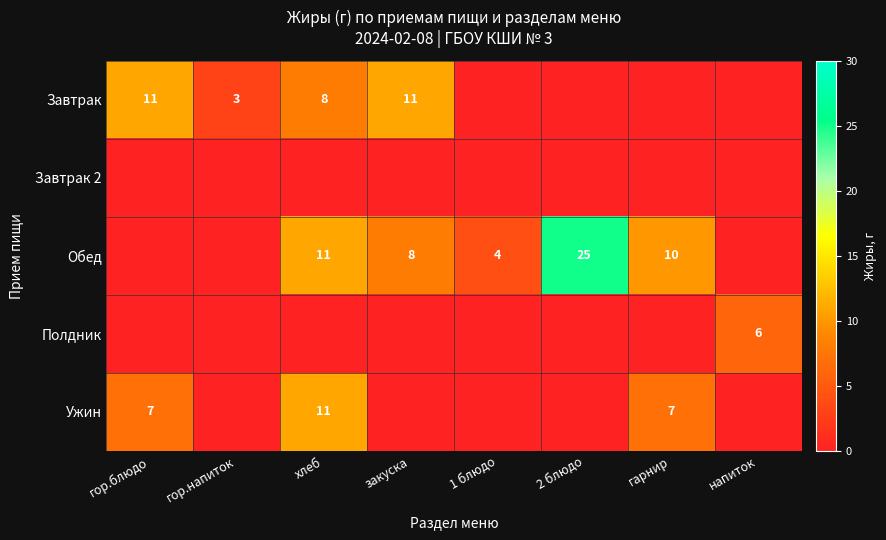

Is it true that Полдник equals 6 at напиток?

True